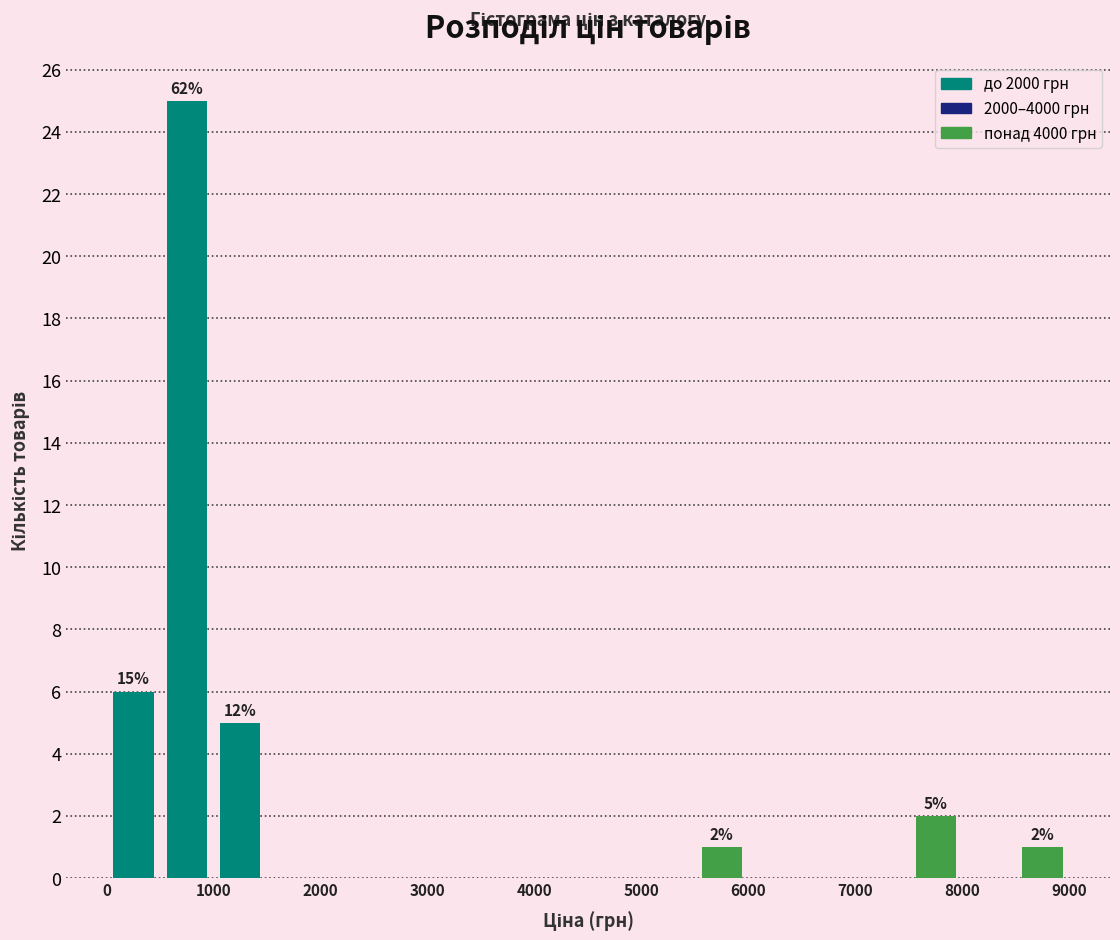

Which range on the x-axis has the tallest bar?

500 to 1000